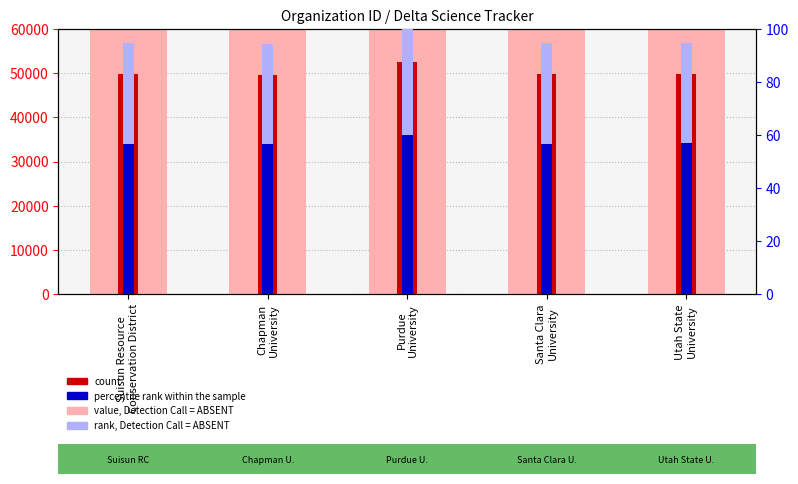

How many bars are there in total?

20